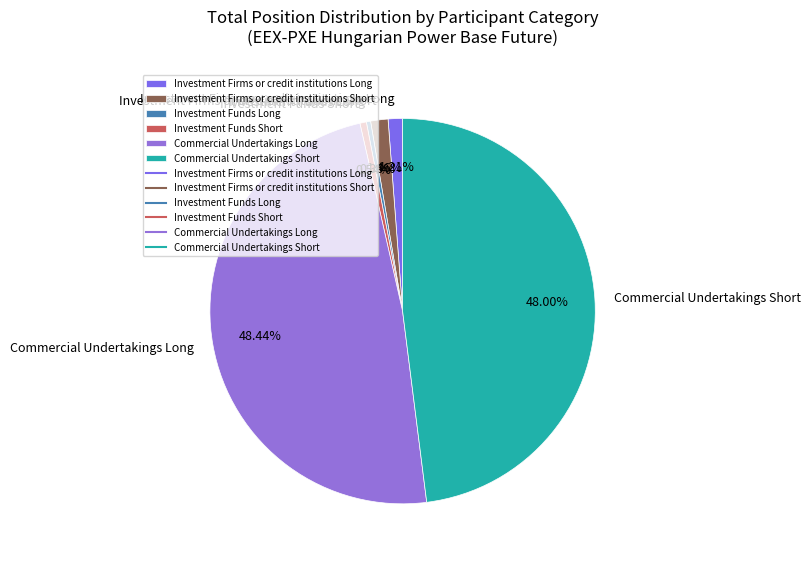

Between Investment Firms or credit institutions Short and Investment Funds Long, which is larger?

Investment Firms or credit institutions Short